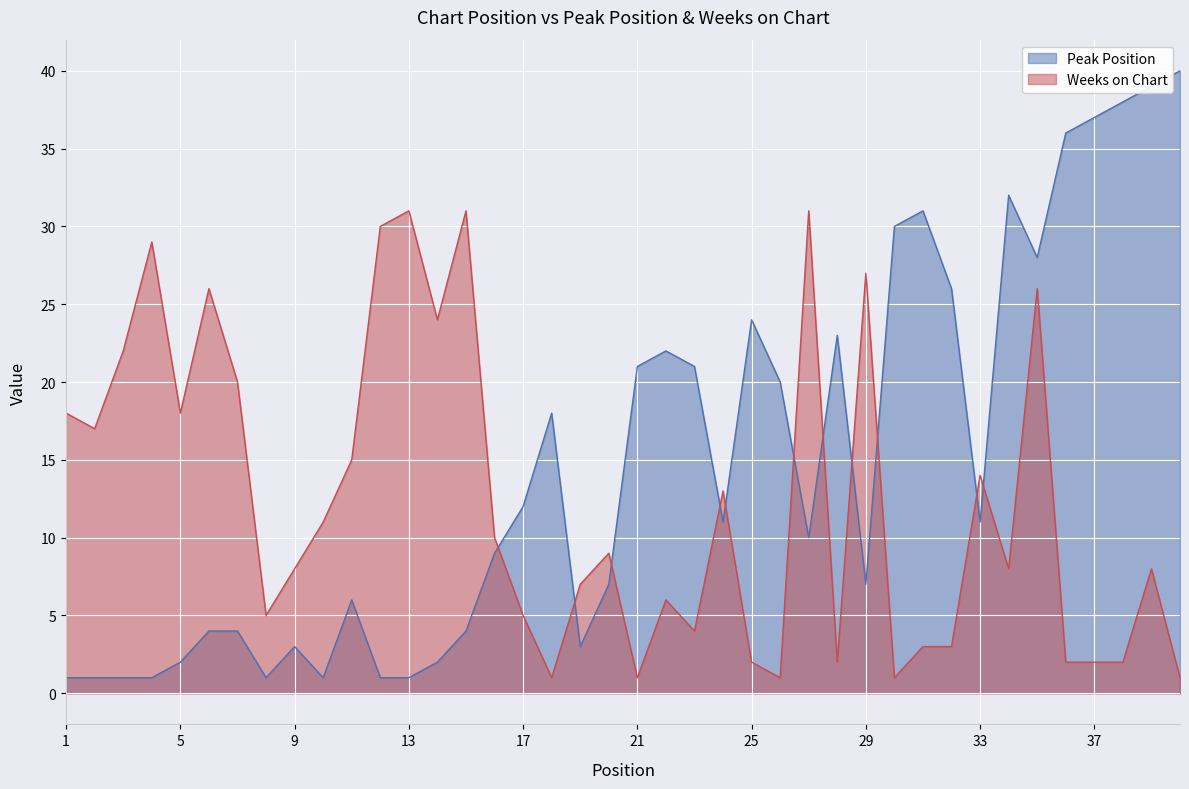

What is the spread (max minus min) of values at 19?

4